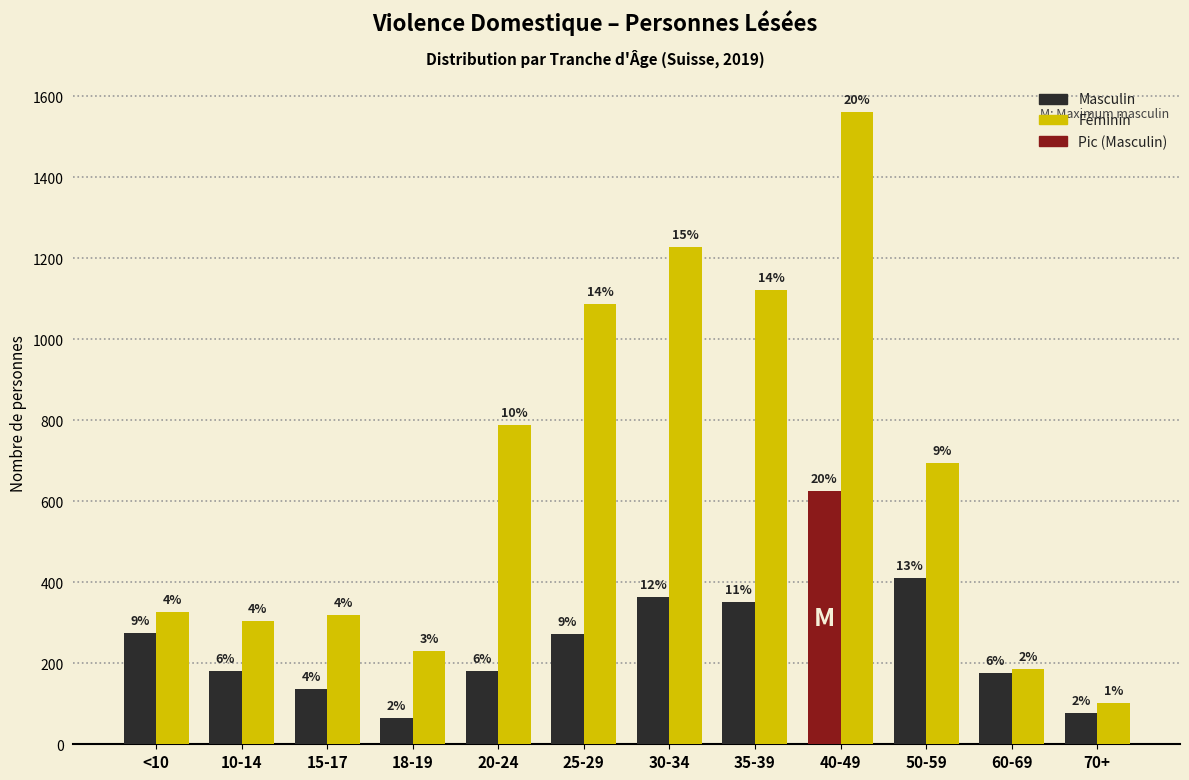

How many bars are there in total?

24